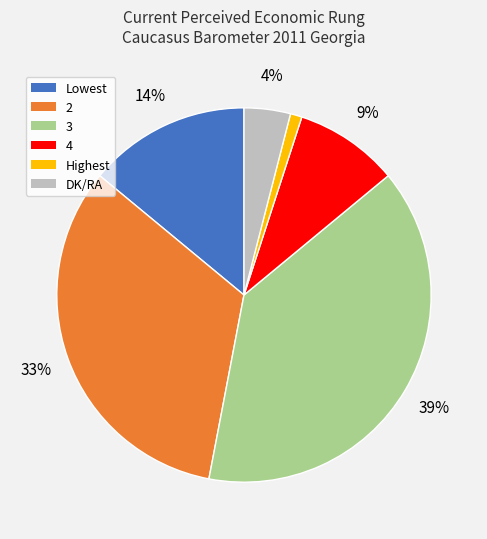

Which has a higher value, 4 or Lowest?

Lowest